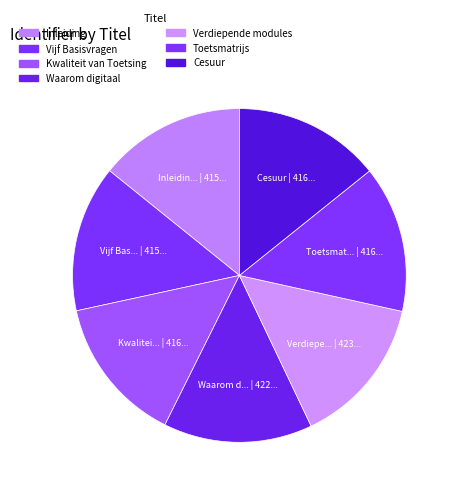

To the nearest percent, what is the combined percentage of Kwaliteit van Toetsing and Inleiding?

28%